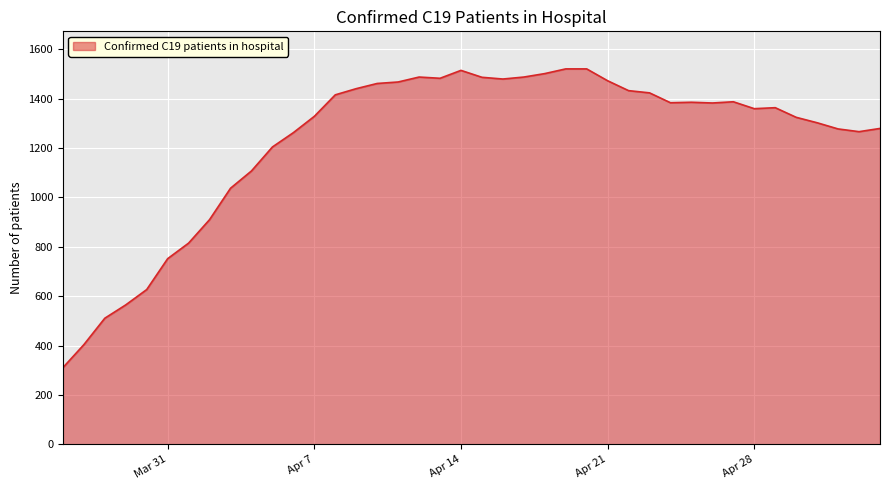

What is the difference between the maximum and minimum values?

1209